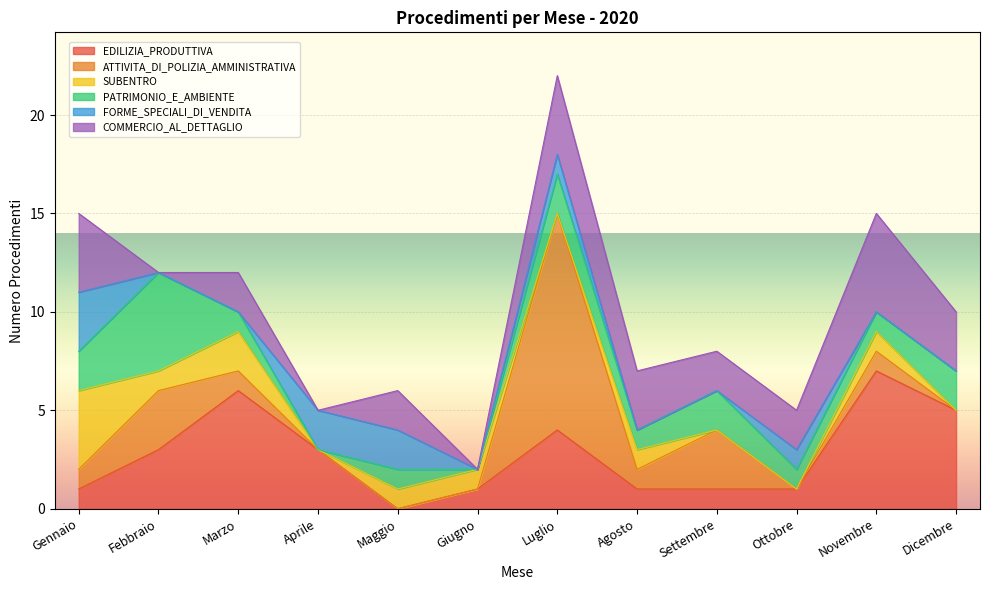

True or false: ATTIVITA_DI_POLIZIA_AMMINISTRATIVA has a value of 1 at Gennaio.

True